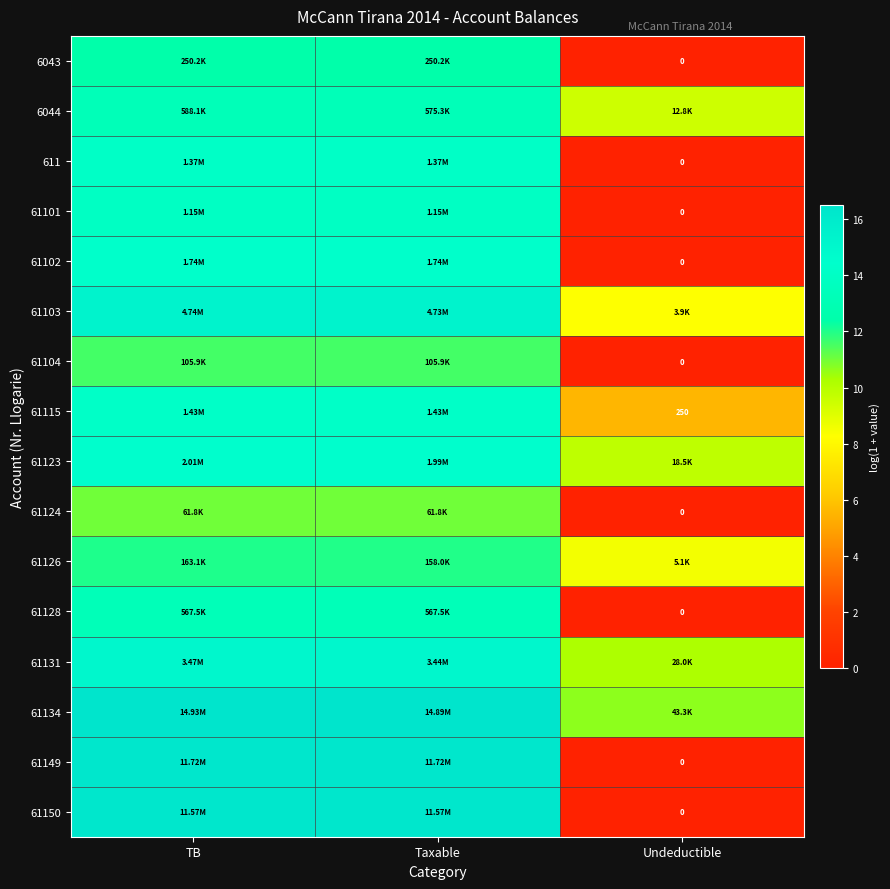

At which label does 61134 reach its minimum?

Undeductible